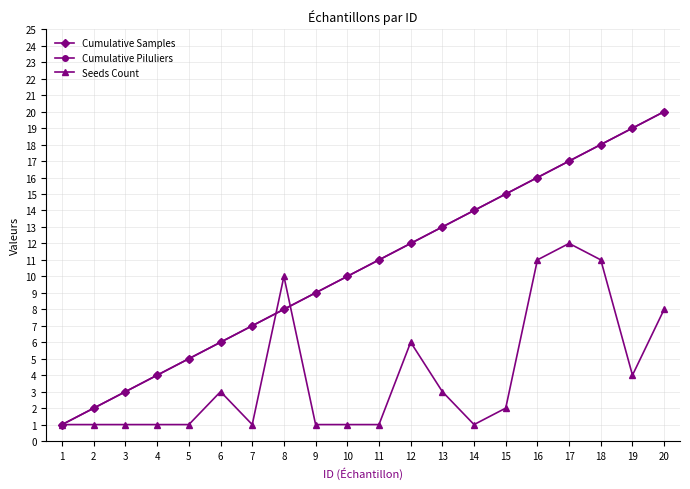

Is the value of Cumulative Samples at 11 greater than the value of Seeds Count at 11?

Yes